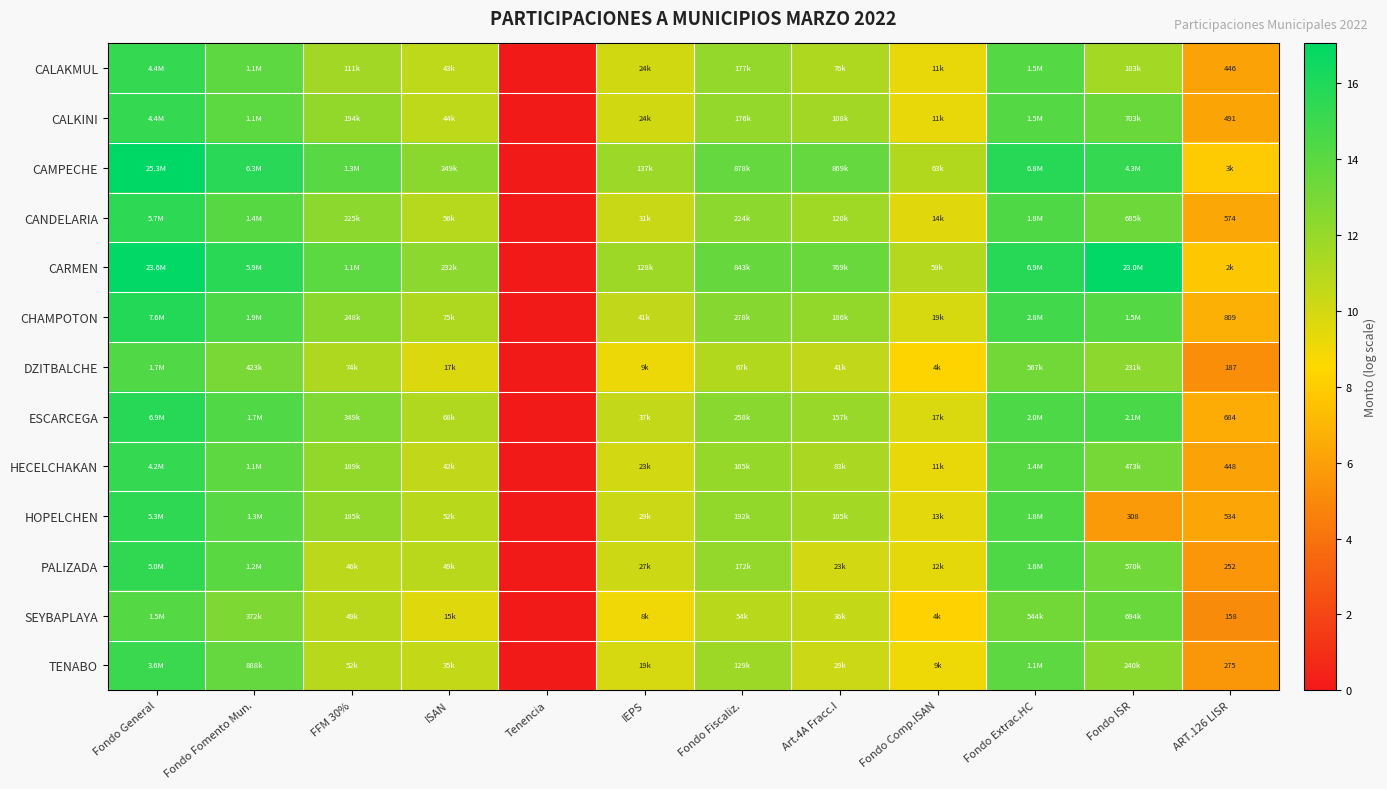

At which label does HECELCHAKAN first exceed 12?

Fondo General